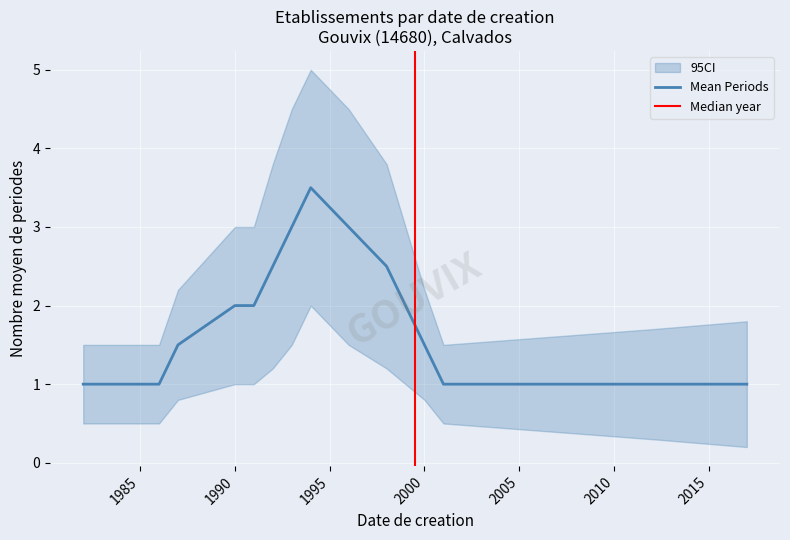

Rank the series by their average value, from highest to lowest.

CI_upper, Mean Periods, CI_lower